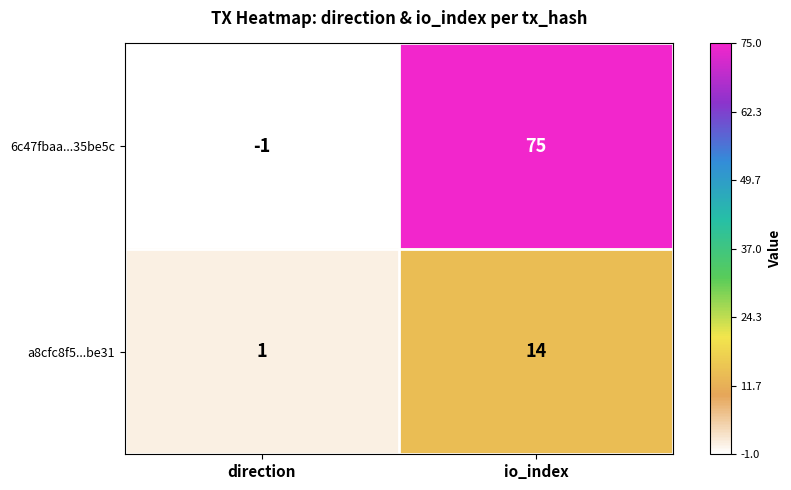

At which label is a8cfc8f5...be31 closest to 7?

direction